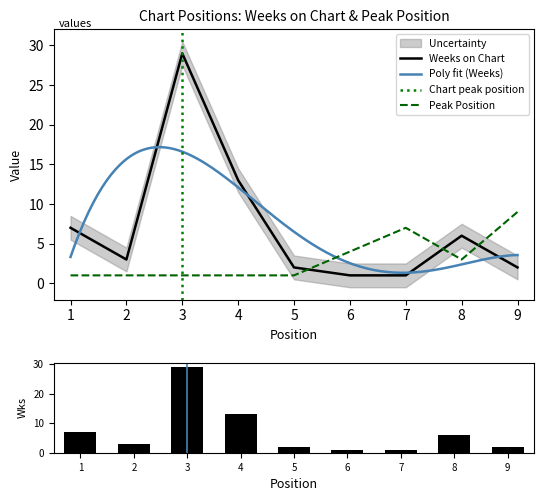

At which category does the chart reach its peak across all series?

3